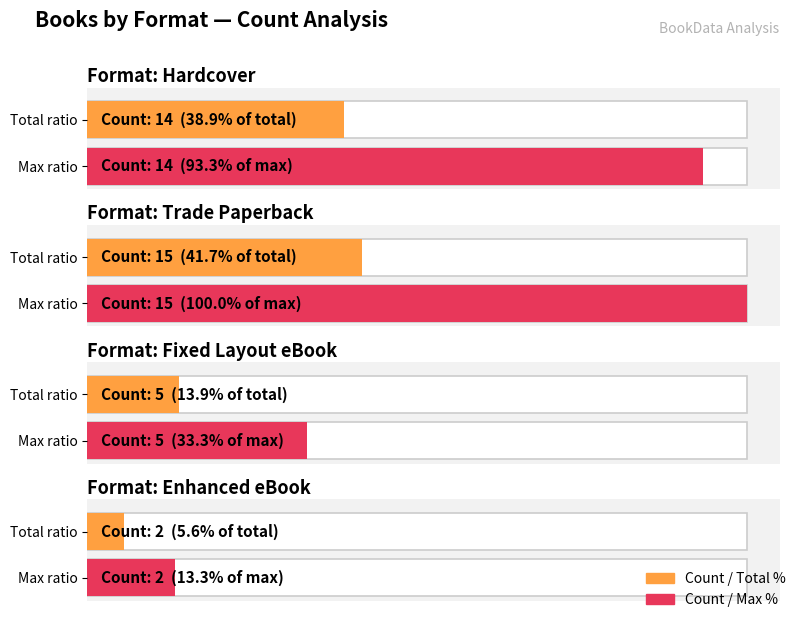

At which category is the sum across all series the highest?

Trade Paperback